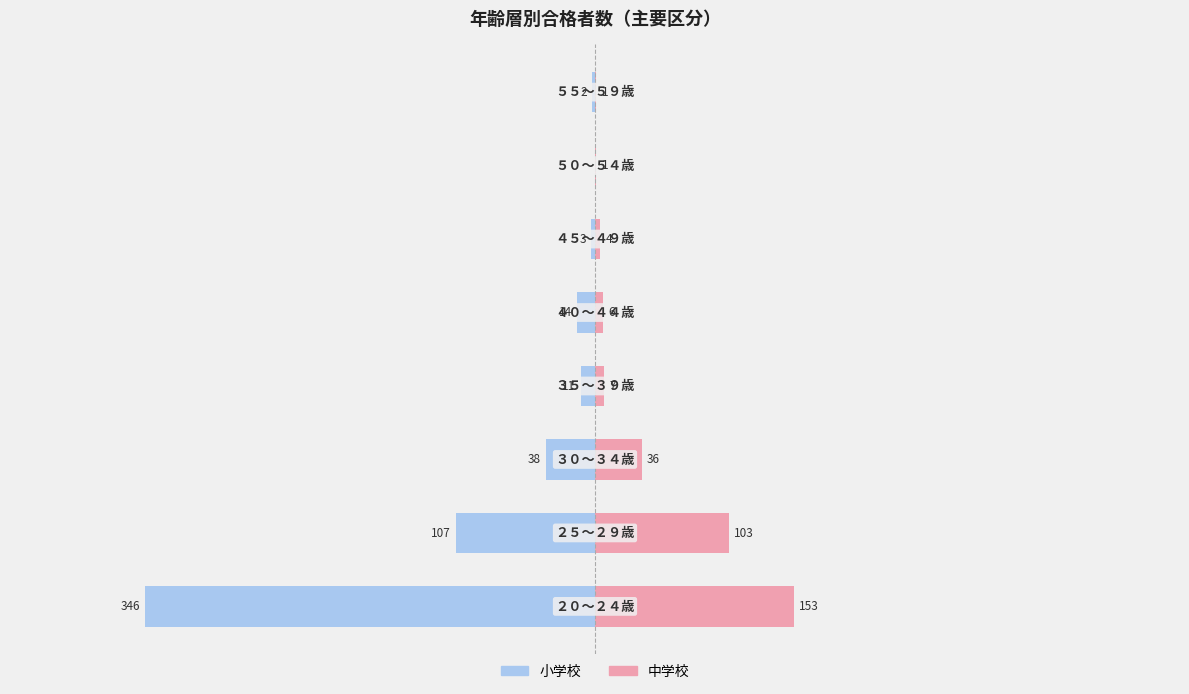

What is the total value across all series at 0?

1